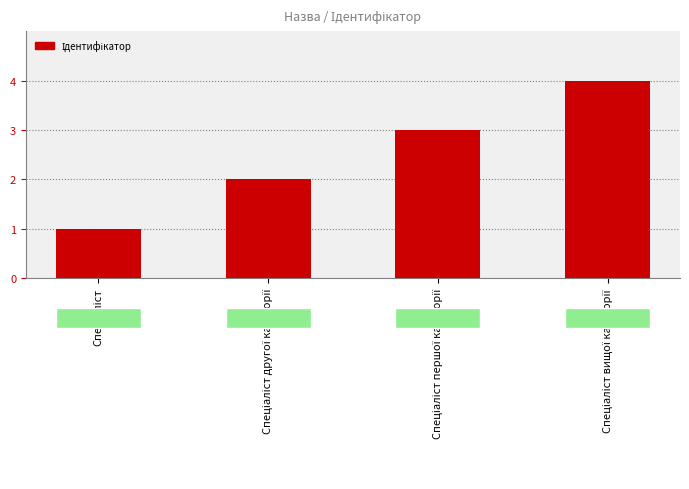

How many values are below 3?

2